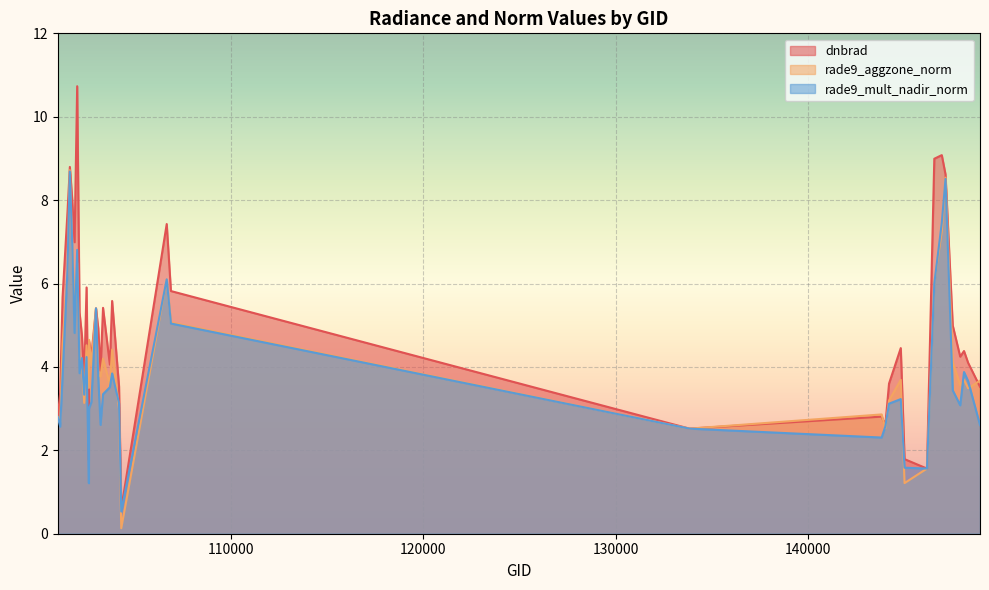

The value of rade9_mult_nadir_norm at 102474 is 4.2. True or false?

True